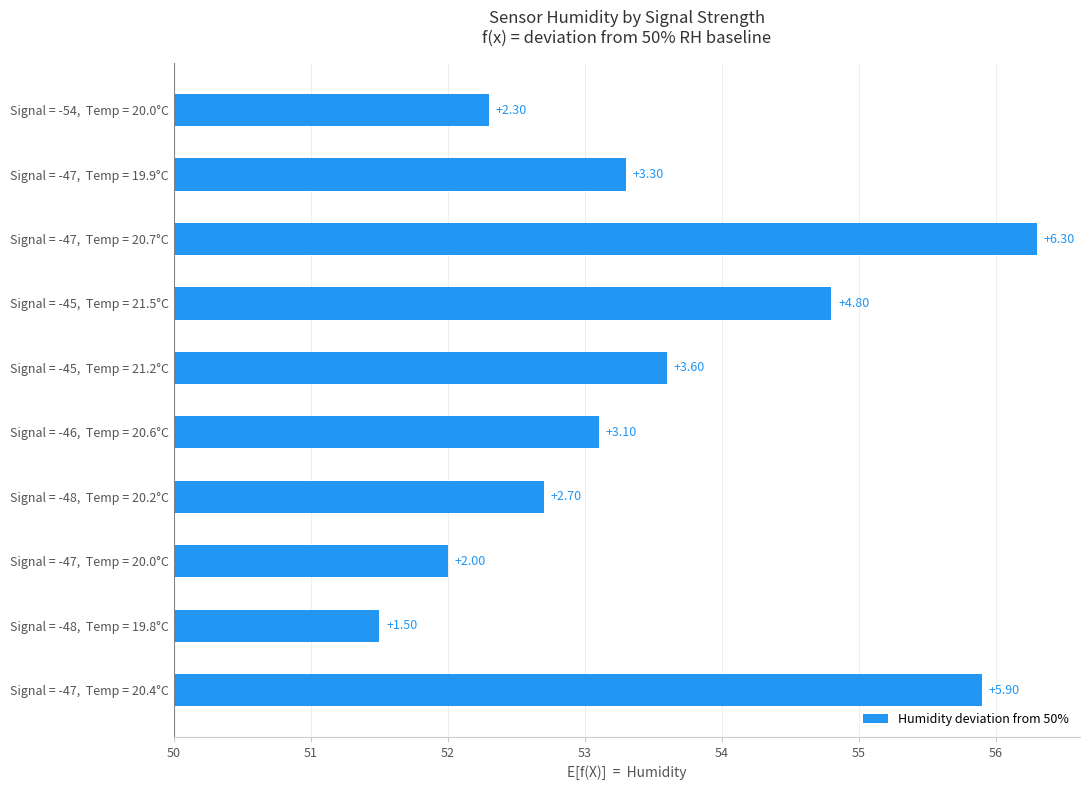

How many data points does each series have?

10